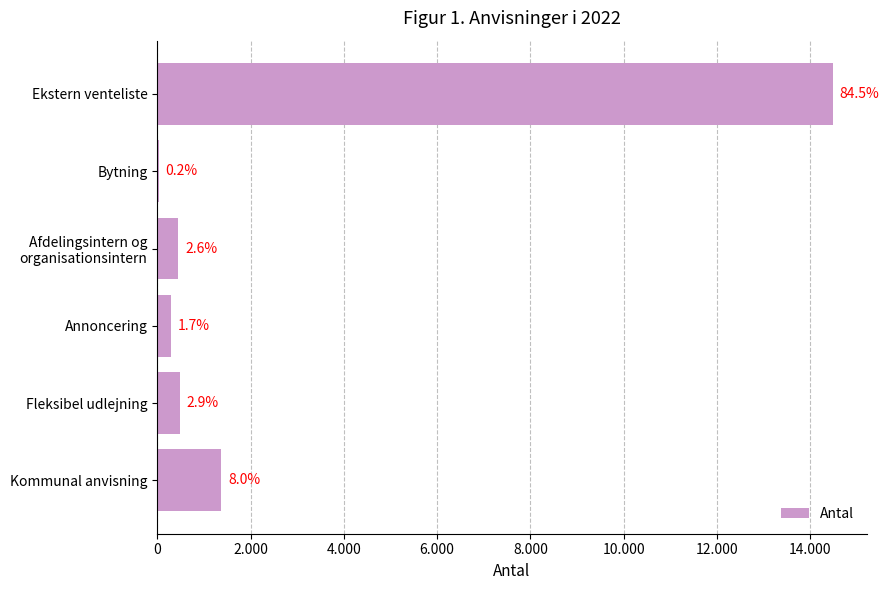

Are the bars horizontal?

Yes